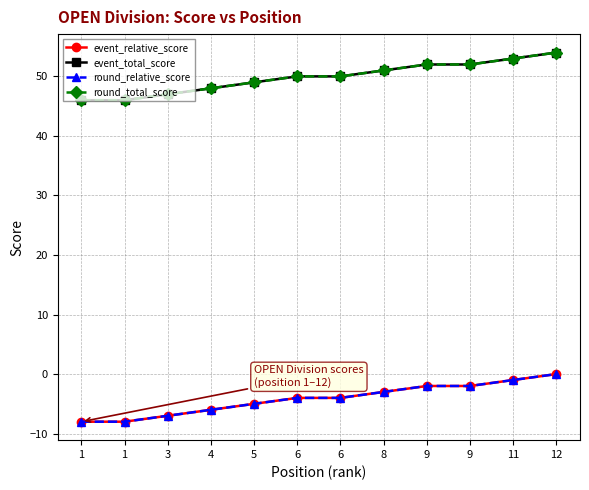

What is the smallest value displayed?

-8